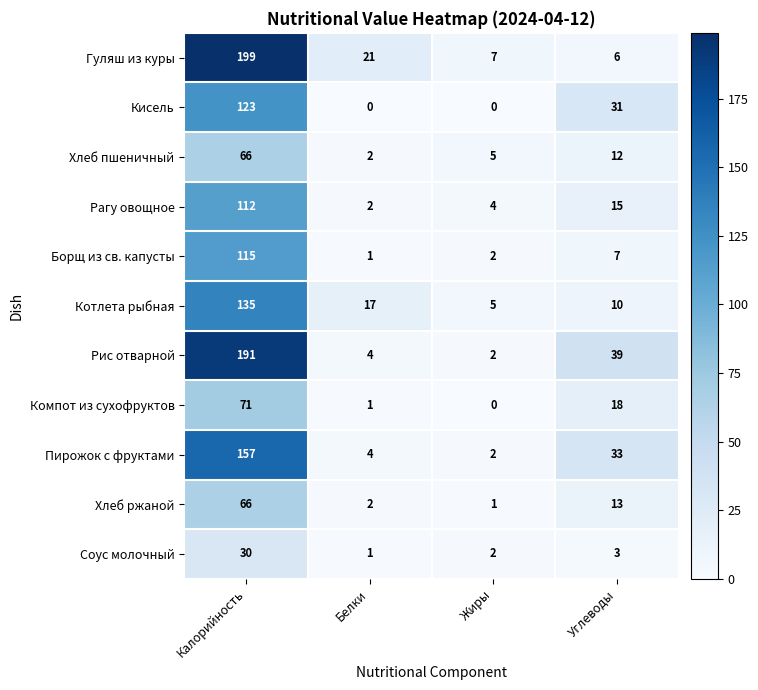

What is the difference between the Рагу овощное values at Жиры and Углеводы?

11